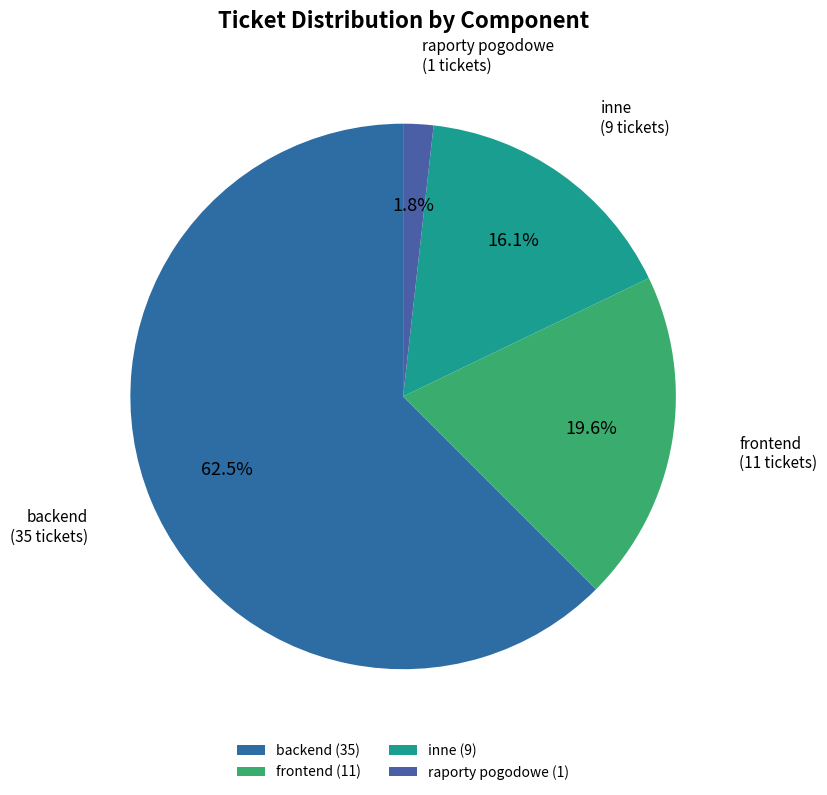

Is inne the majority of the pie?

No